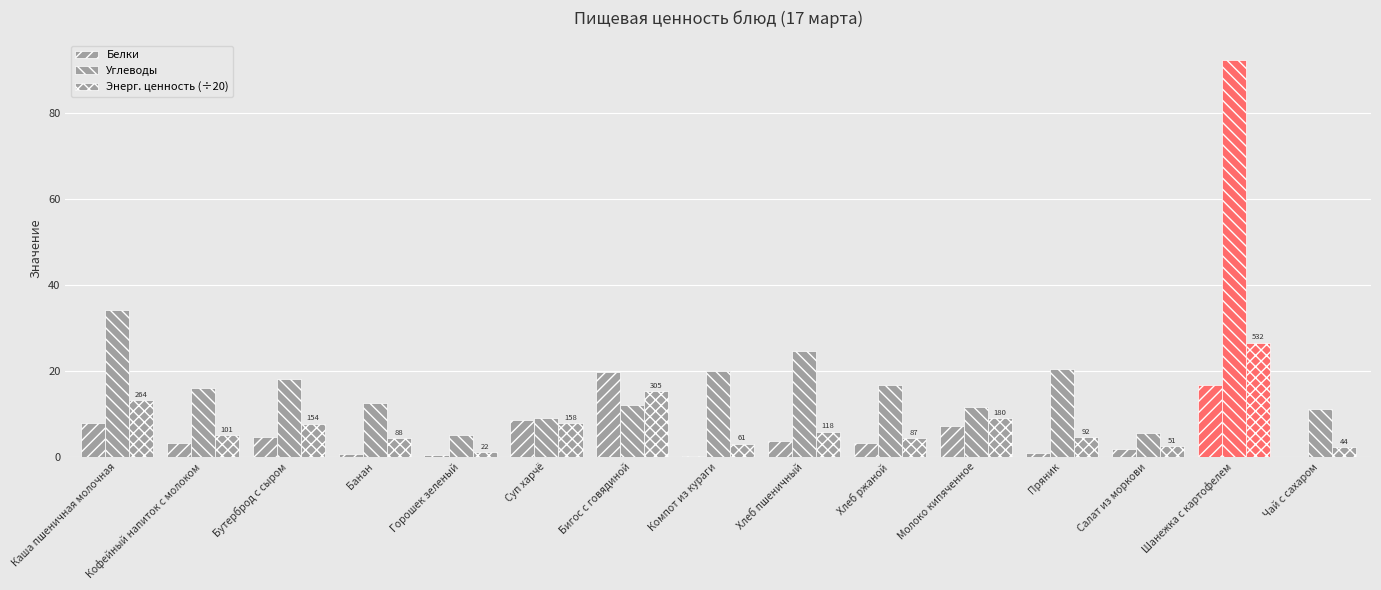

Rank the series at Молоко кипяченное from highest to lowest value.

Углеводы, Энерг. ценность (÷20), Белки